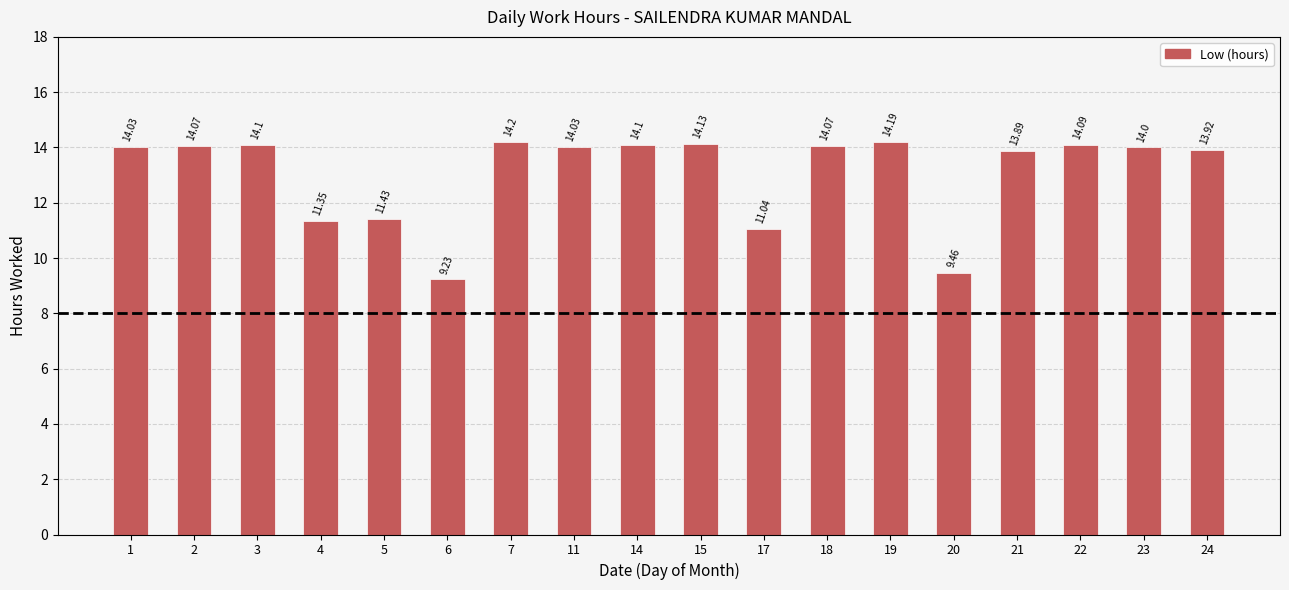

What is the difference between the maximum and minimum values?

5.0